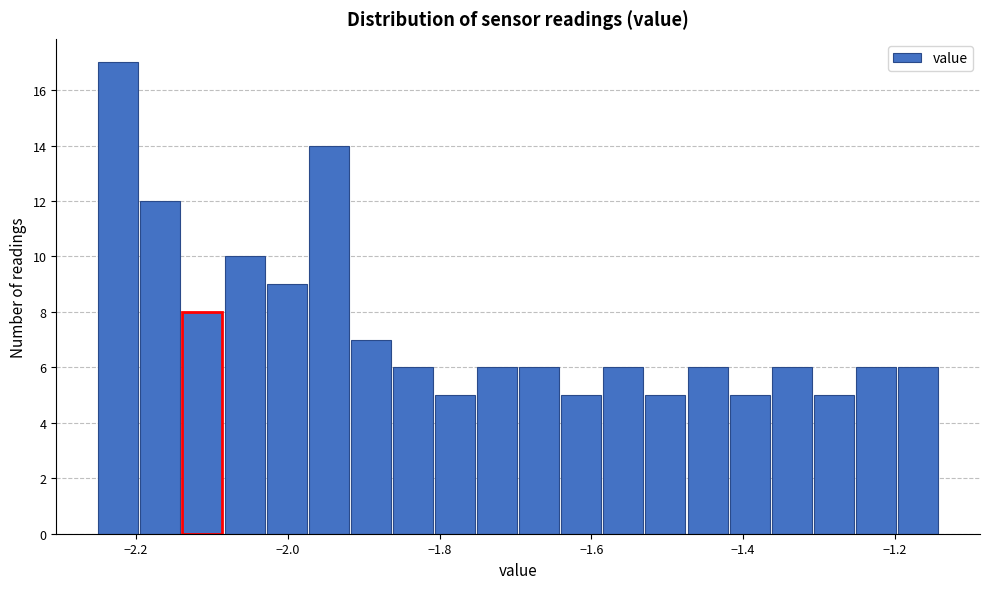

Read against the x-axis, roughly where is the centre of the tallest bar?

-2.22